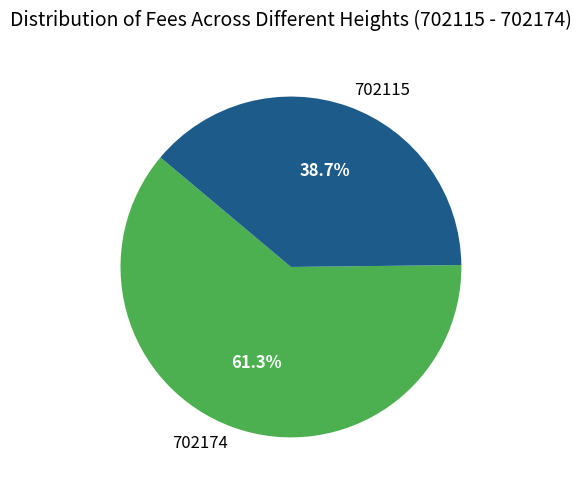

How many segments does this pie chart have?

2